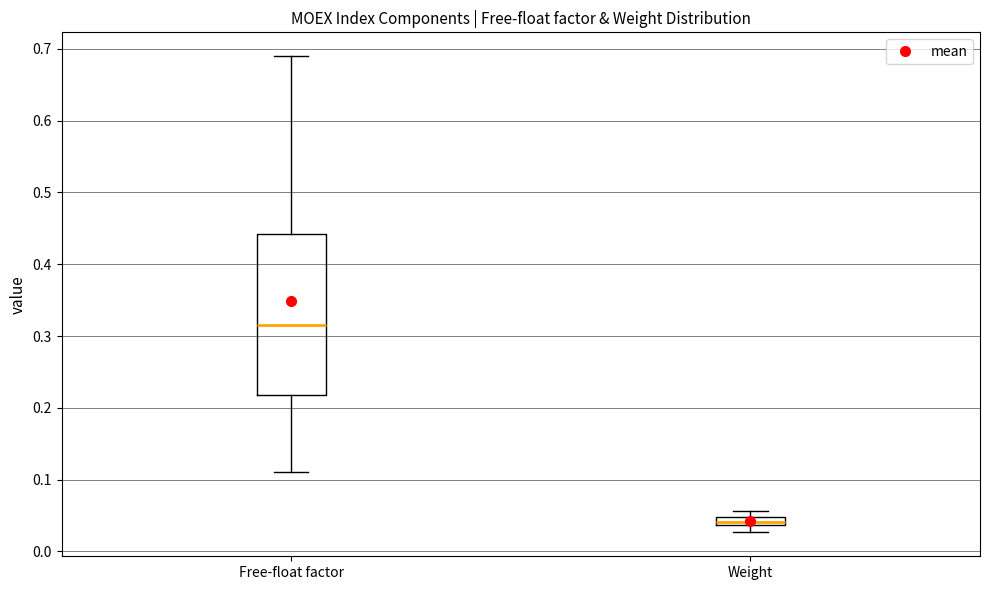

Where is the upper edge of the box for Weight on the y-axis? The values are not printed on the chart, so give them approximately, as read against the axis.

0.05